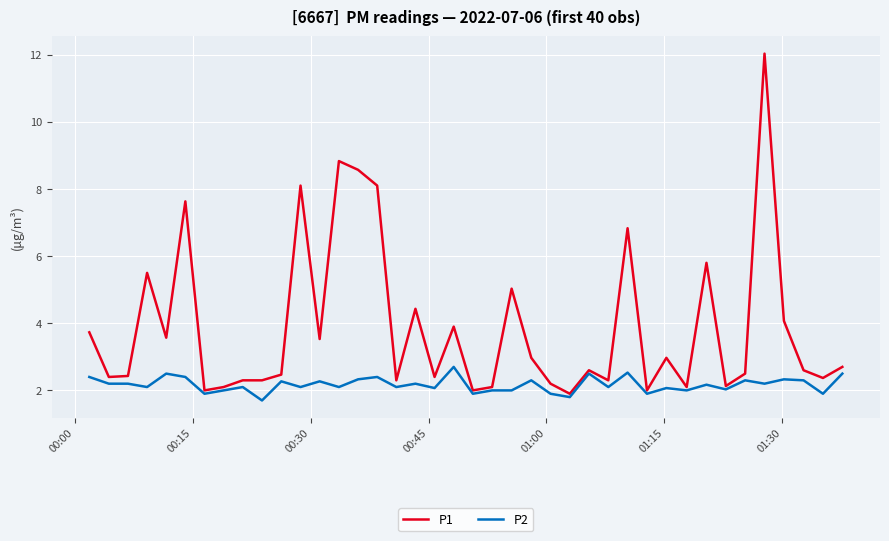

What is the sum of all P1 values?

155.8